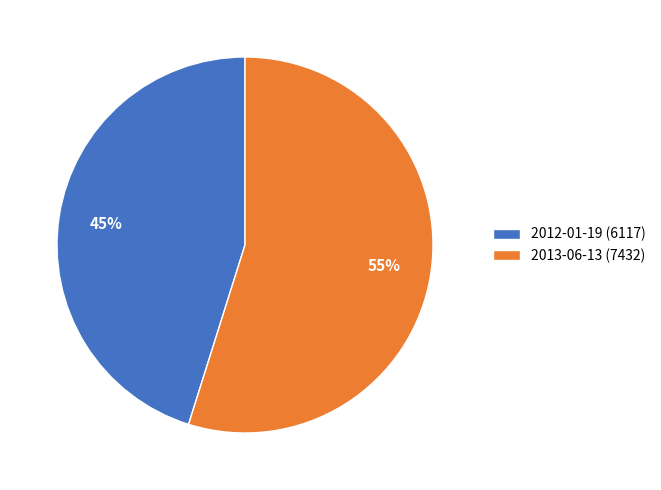

To the nearest percent, what portion does 2013-06-13 represent?

55%